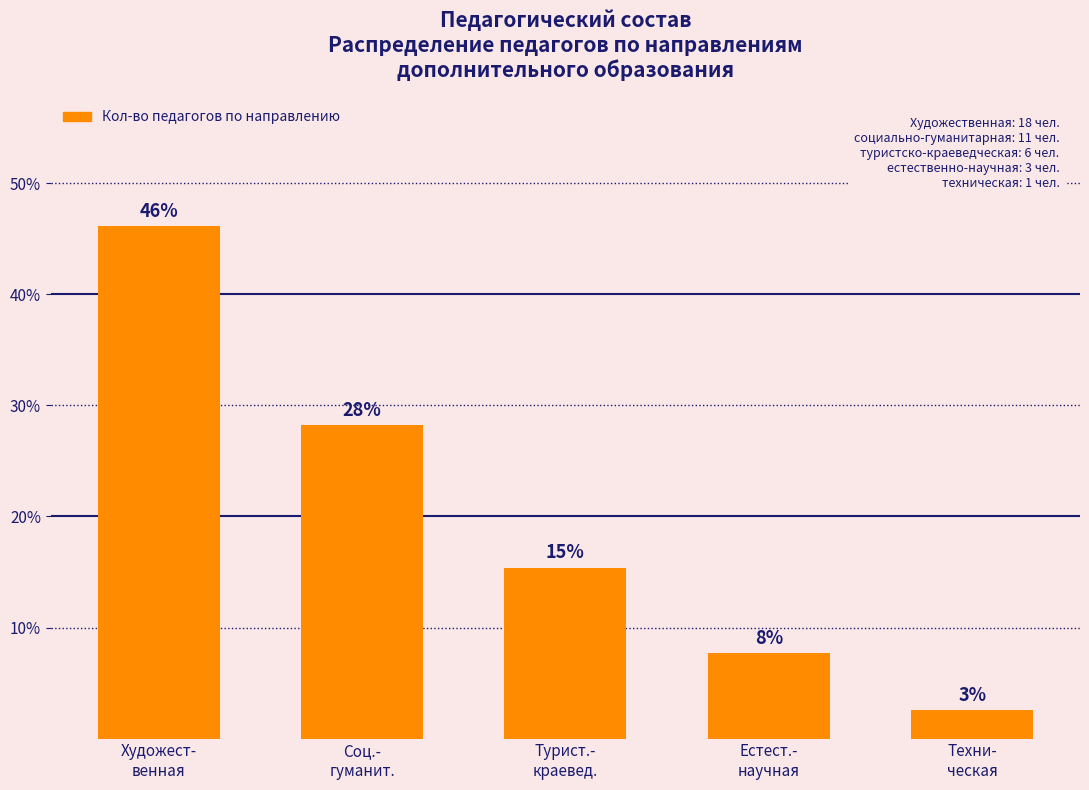

What is the difference between the values at Турист.-
краевед. and Соц.-
гуманит.?

12.8